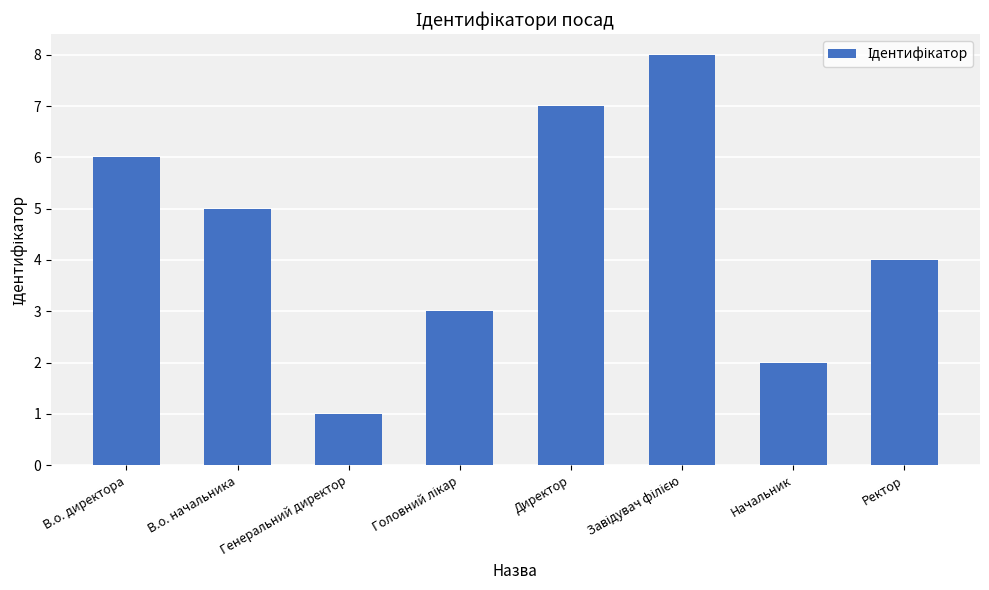

Reading left to right, what are all the values shown in this chart?

6	5	1	3	7	8	2	4